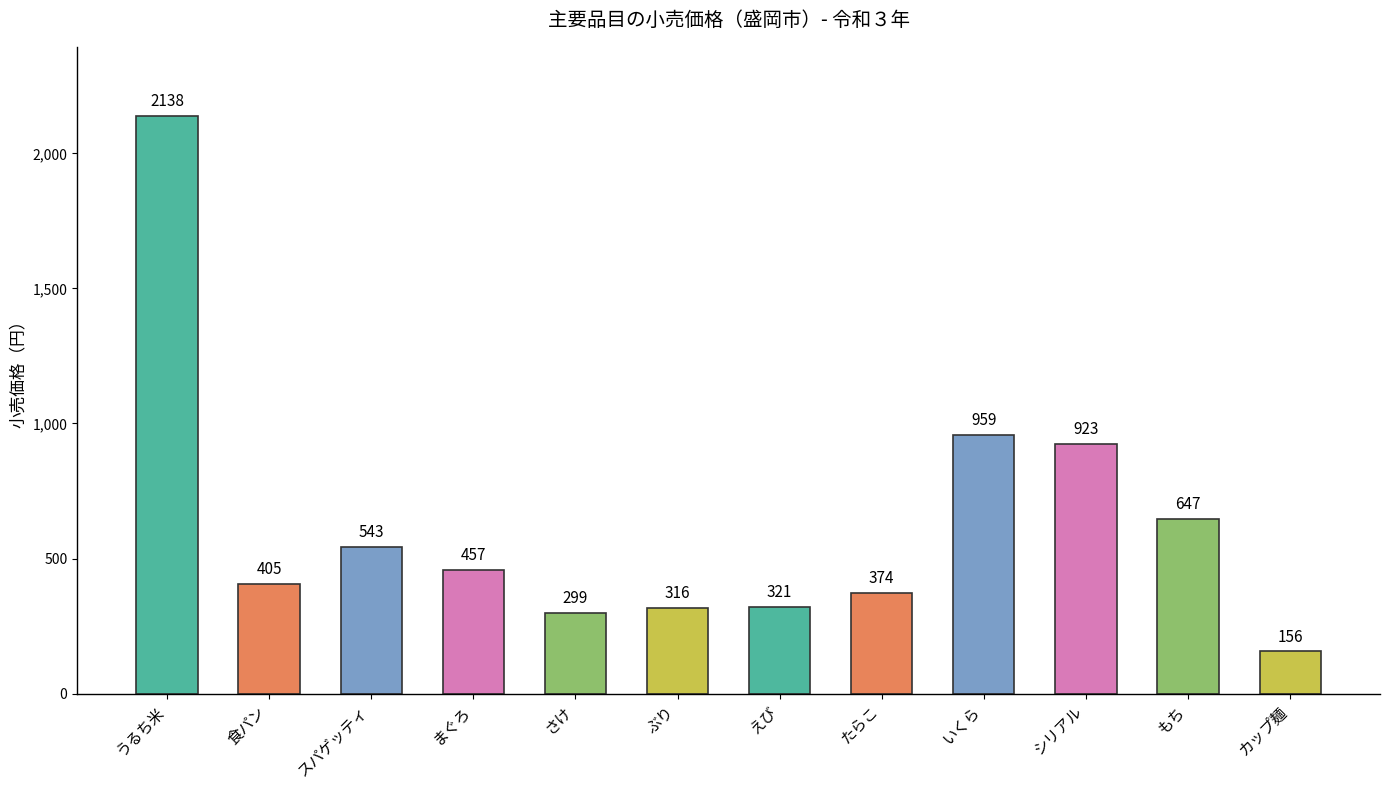

What is the average value?

628